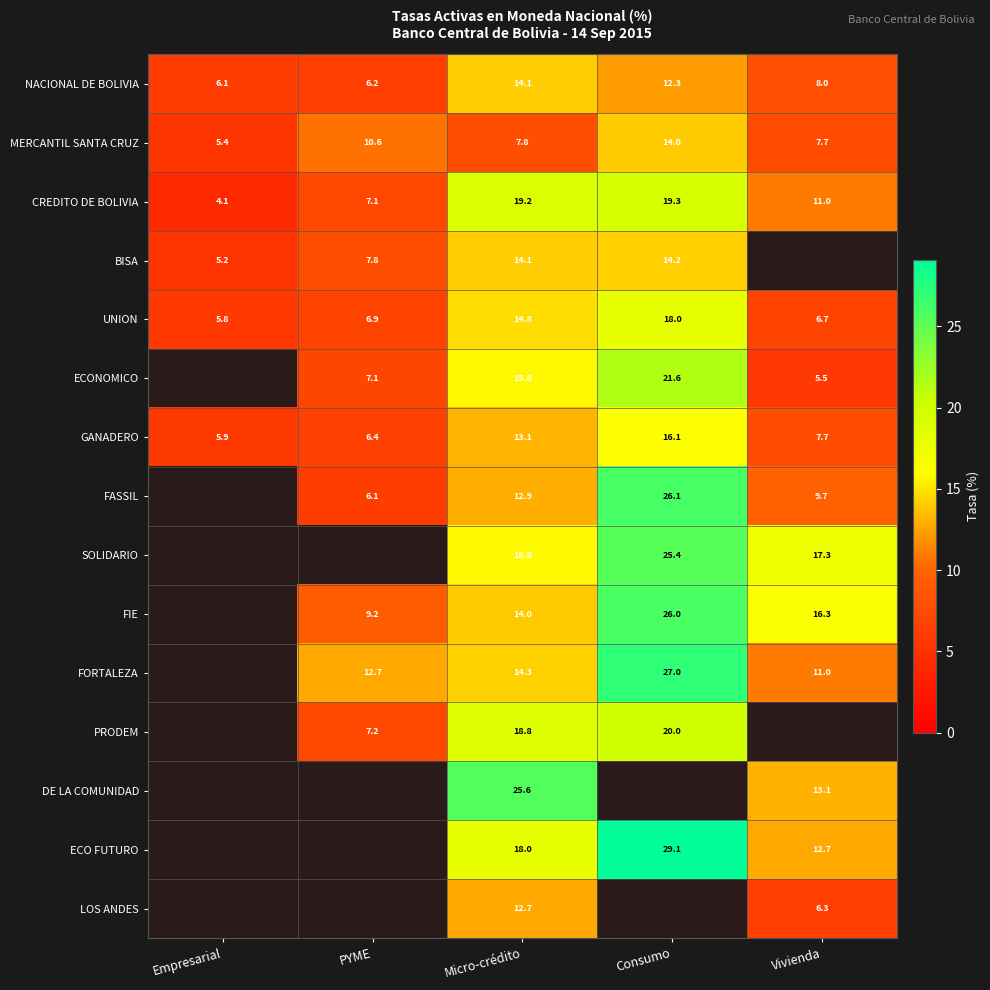

Which category has the highest value in the MERCANTIL SANTA CRUZ series?

Consumo